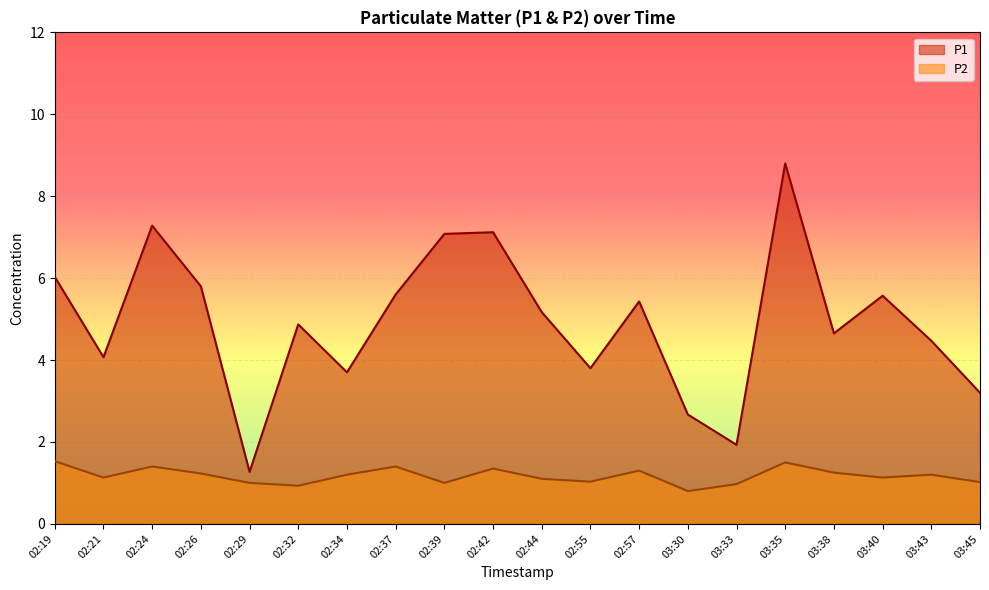

What is the difference between the maximum and second lowest values in the P2 series?

0.6